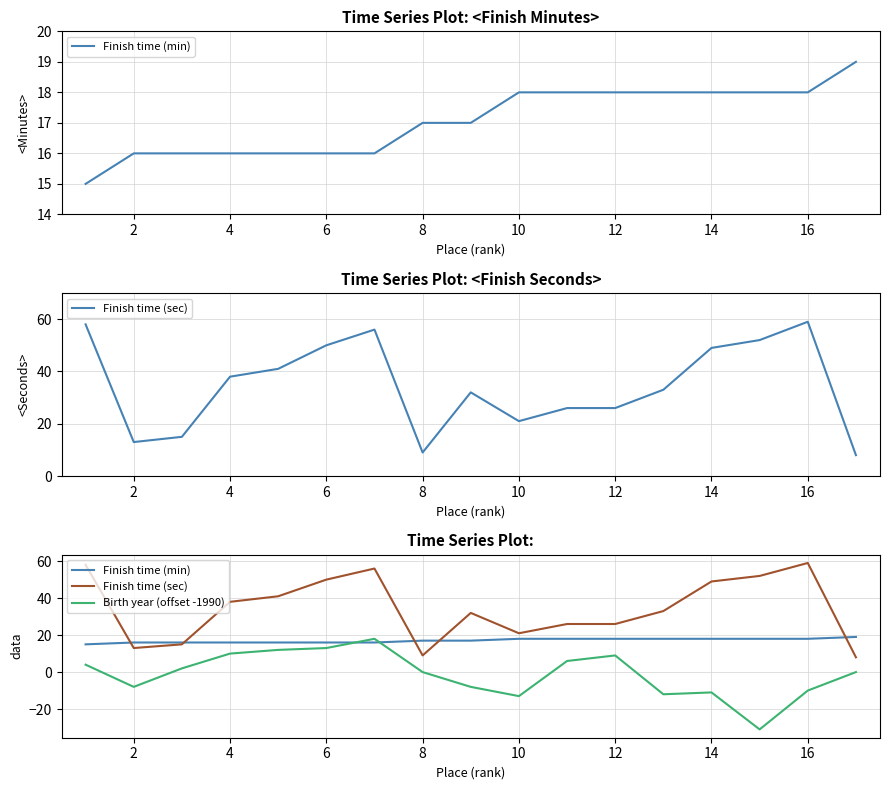

What is the label of the 16th point from the right?

2